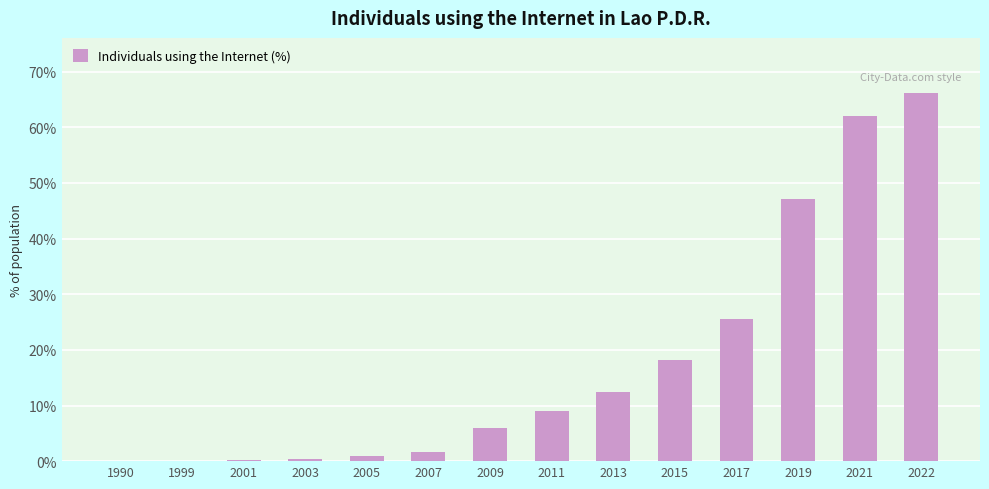

How many series are shown in this chart?

1